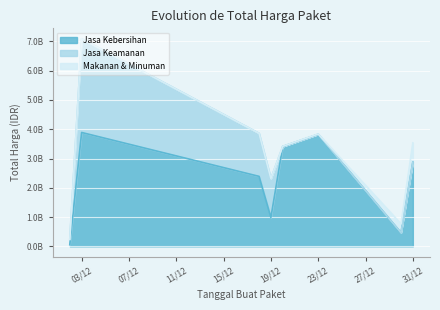

What are all the series names shown in the legend?

Jasa Kebersihan, Jasa Keamanan, Makanan & Minuman